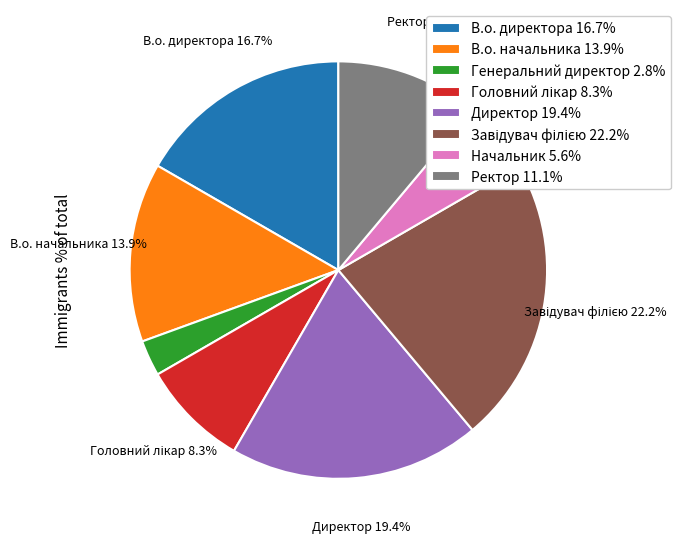

How many segments does this pie chart have?

8